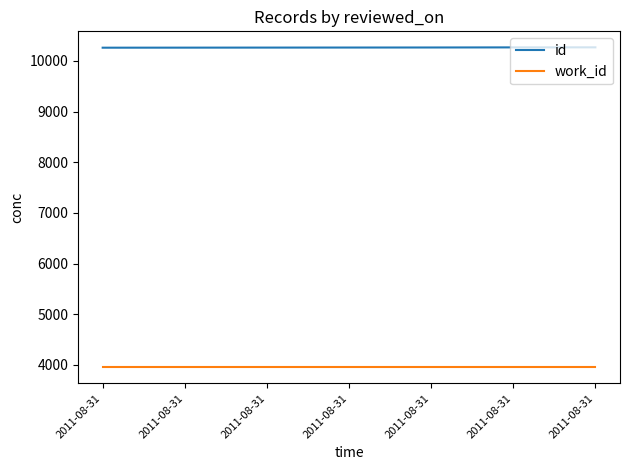

Does the chart display data point markers on the line(s)?

No